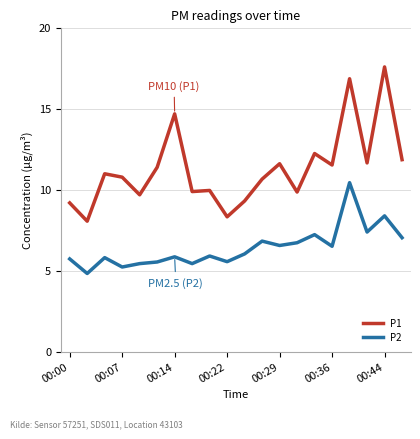

Which series has the widest spread of values?

P1